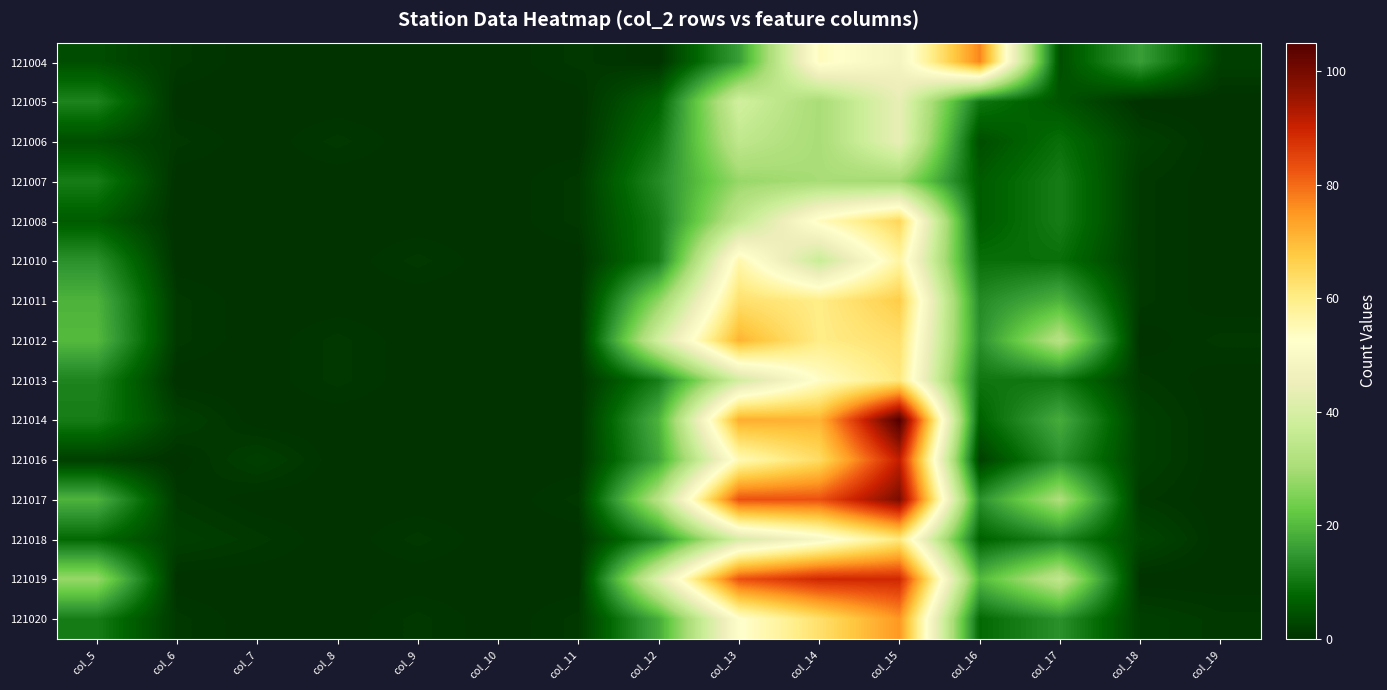

Reading right to left, transcribe all the data shown in this chart.

121004: col_19=2	col_18=16	col_17=4	col_16=77	col_15=48	col_14=54	col_13=16	col_12=0	col_11=1	col_10=0	col_9=0	col_8=0	col_7=0	col_6=1	col_5=4
121005: col_19=0	col_18=0	col_17=5	col_16=10	col_15=44	col_14=30	col_13=39	col_12=7	col_11=0	col_10=0	col_9=0	col_8=0	col_7=0	col_6=0	col_5=12
121006: col_19=0	col_18=2	col_17=9	col_16=4	col_15=44	col_14=30	col_13=35	col_12=10	col_11=0	col_10=0	col_9=0	col_8=1	col_7=0	col_6=1	col_5=4
121007: col_19=0	col_18=1	col_17=11	col_16=6	col_15=29	col_14=30	col_13=28	col_12=13	col_11=1	col_10=0	col_9=0	col_8=0	col_7=0	col_6=0	col_5=11
121008: col_19=0	col_18=1	col_17=11	col_16=6	col_15=65	col_14=54	col_13=35	col_12=11	col_11=1	col_10=0	col_9=0	col_8=0	col_7=0	col_6=0	col_5=6
121010: col_19=0	col_18=1	col_17=9	col_16=9	col_15=57	col_14=37	col_13=56	col_12=11	col_11=0	col_10=0	col_9=1	col_8=0	col_7=0	col_6=0	col_5=14
121011: col_19=0	col_18=1	col_17=19	col_16=13	col_15=67	col_14=60	col_13=63	col_12=27	col_11=0	col_10=0	col_9=0	col_8=0	col_7=0	col_6=1	col_5=19
121012: col_19=1	col_18=0	col_17=33	col_16=14	col_15=63	col_14=60	col_13=71	col_12=39	col_11=0	col_10=0	col_9=0	col_8=1	col_7=0	col_6=1	col_5=20
121013: col_19=0	col_18=1	col_17=10	col_16=10	col_15=61	col_14=53	col_13=39	col_12=11	col_11=0	col_10=0	col_9=0	col_8=1	col_7=0	col_6=0	col_5=12
121014: col_19=0	col_18=2	col_17=18	col_16=7	col_15=105	col_14=71	col_13=72	col_12=19	col_11=0	col_10=0	col_9=0	col_8=0	col_7=0	col_6=2	col_5=11
121016: col_19=0	col_18=2	col_17=14	col_16=2	col_15=91	col_14=64	col_13=55	col_12=17	col_11=0	col_10=0	col_9=0	col_8=0	col_7=2	col_6=0	col_5=2
121017: col_19=0	col_18=1	col_17=31	col_16=14	col_15=99	col_14=83	col_13=83	col_12=33	col_11=1	col_10=0	col_9=0	col_8=0	col_7=0	col_6=1	col_5=19
121018: col_19=0	col_18=3	col_17=12	col_16=7	col_15=61	col_14=49	col_13=40	col_12=13	col_11=0	col_10=0	col_9=1	col_8=0	col_7=1	col_6=2	col_5=8
121019: col_19=0	col_18=0	col_17=35	col_16=20	col_15=89	col_14=89	col_13=83	col_12=42	col_11=0	col_10=0	col_9=0	col_8=0	col_7=0	col_6=0	col_5=28
121020: col_19=1	col_18=2	col_17=14	col_16=8	col_15=75	col_14=63	col_13=52	col_12=18	col_11=1	col_10=0	col_9=1	col_8=0	col_7=0	col_6=1	col_5=11